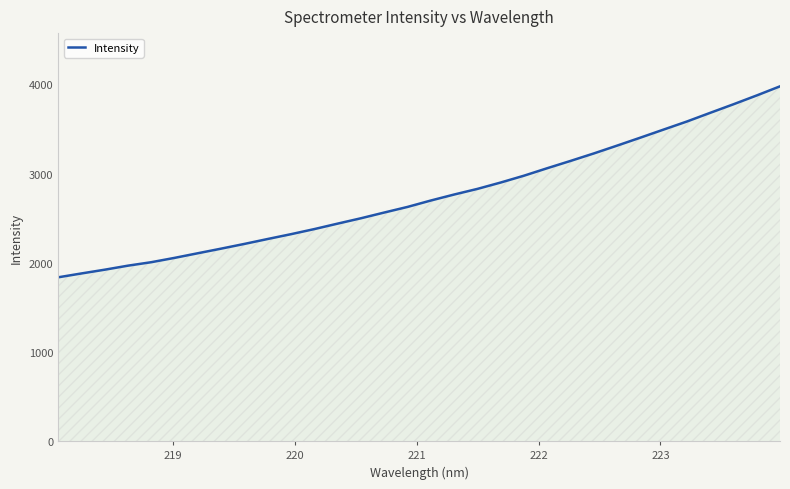

What is the smallest value displayed?

1837.2